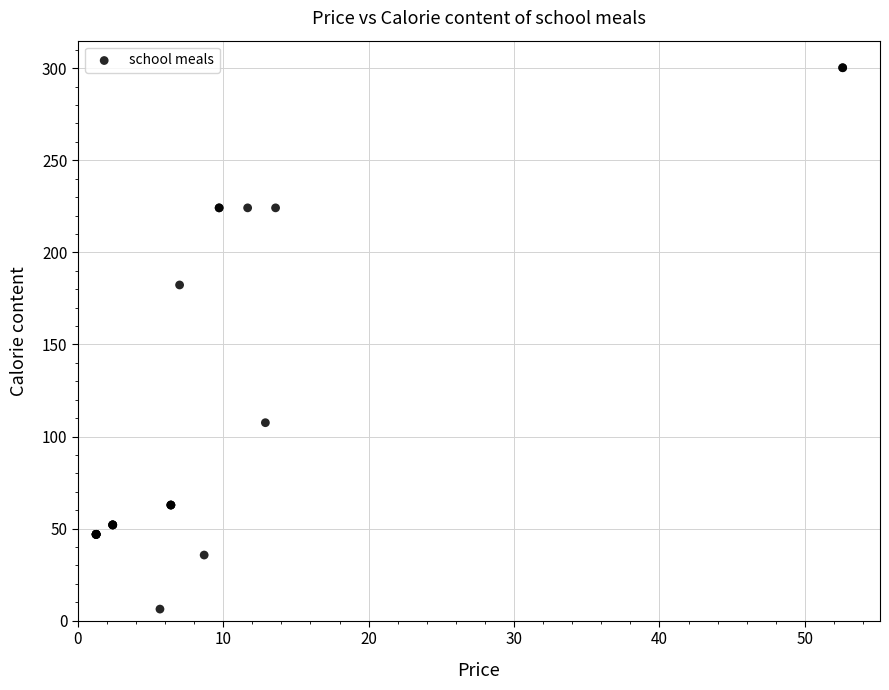

What Y value in the scatter plot is closest to 153?

182.3